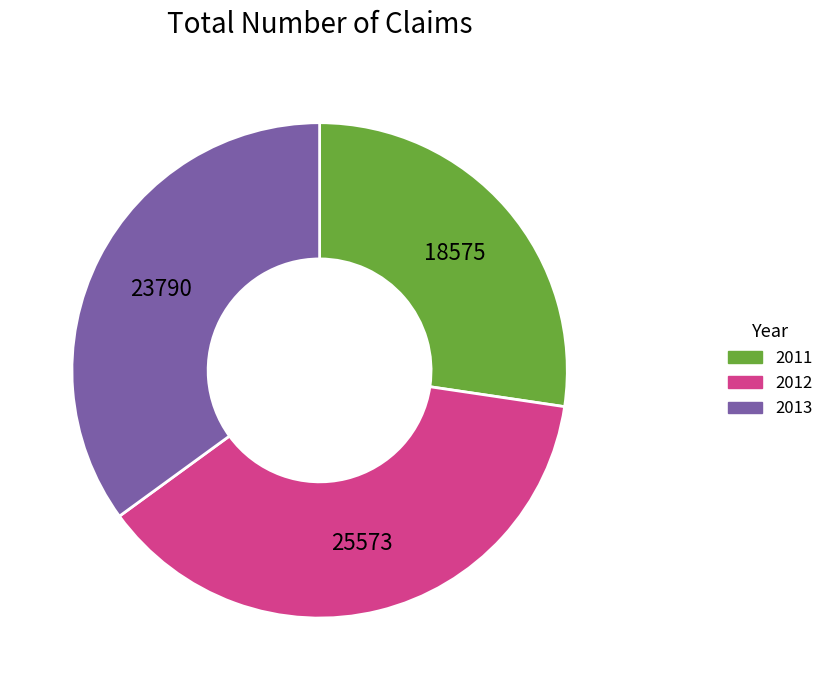

How many segments does this pie chart have?

3